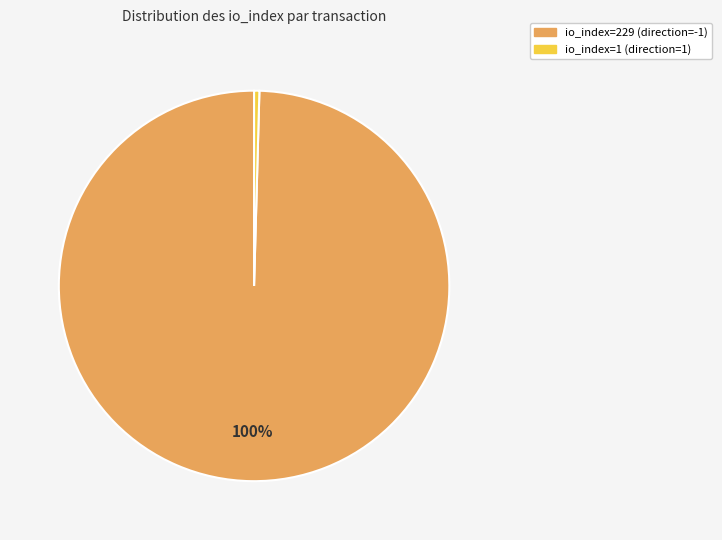

Is there any slice that represents more than half of the pie?

Yes